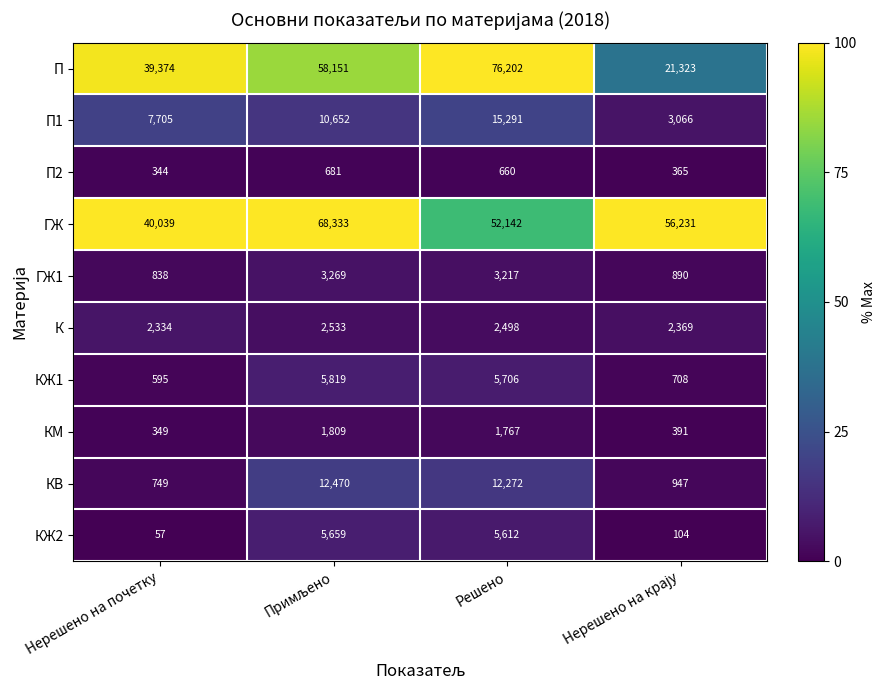

List the series in order of their peak value, highest first.

П, ГЖ, П1, КВ, КЖ1, КЖ2, ГЖ1, К, КМ, П2